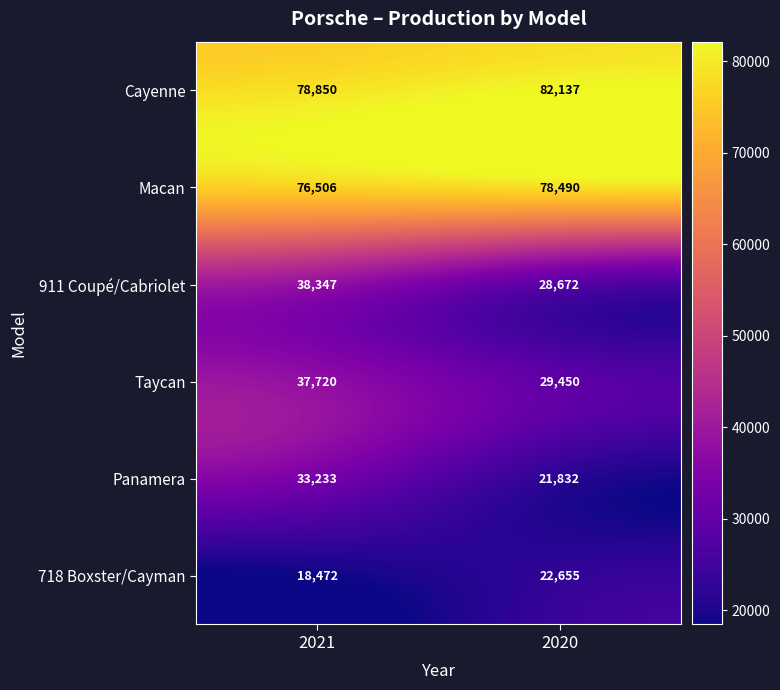

Which series has the widest spread of values?

Panamera